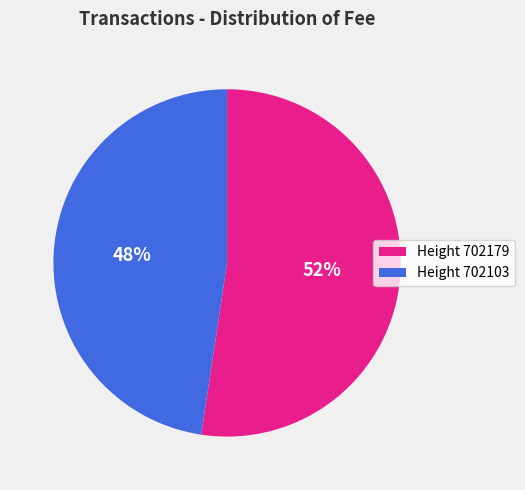

What is the largest slice in the pie chart?

Height 702179